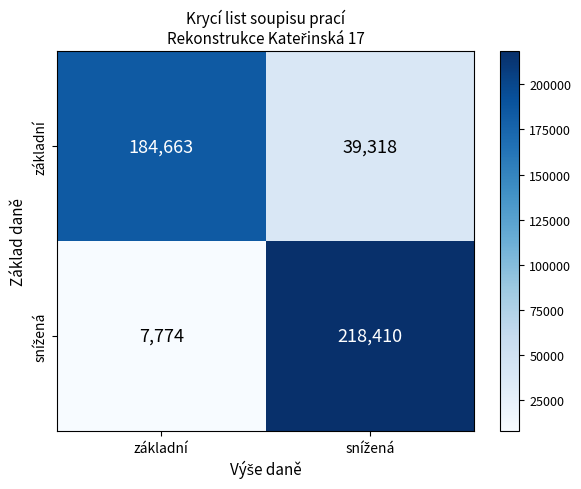

What is the difference between the maximum and minimum values in the základní series?

145345